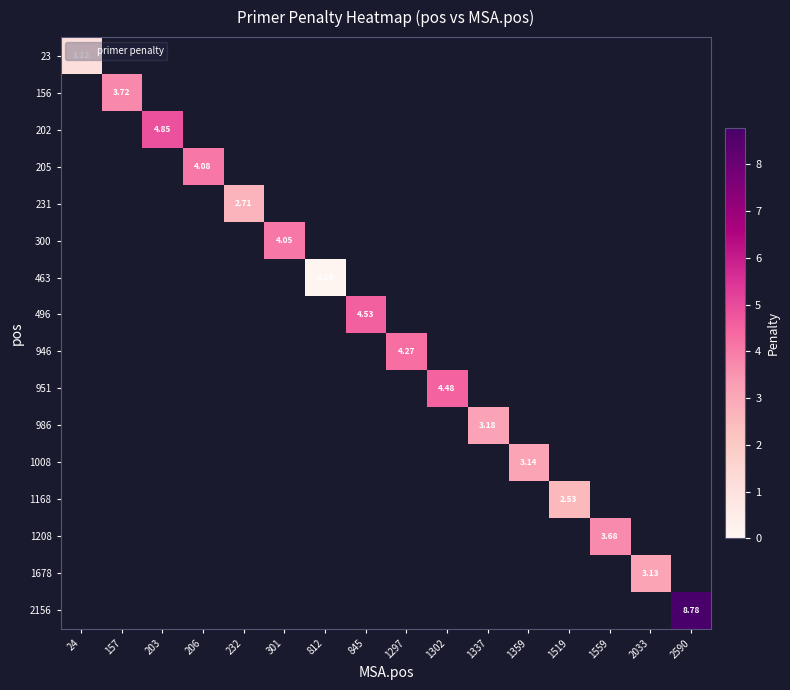

Which category has the lowest value across all series?

812